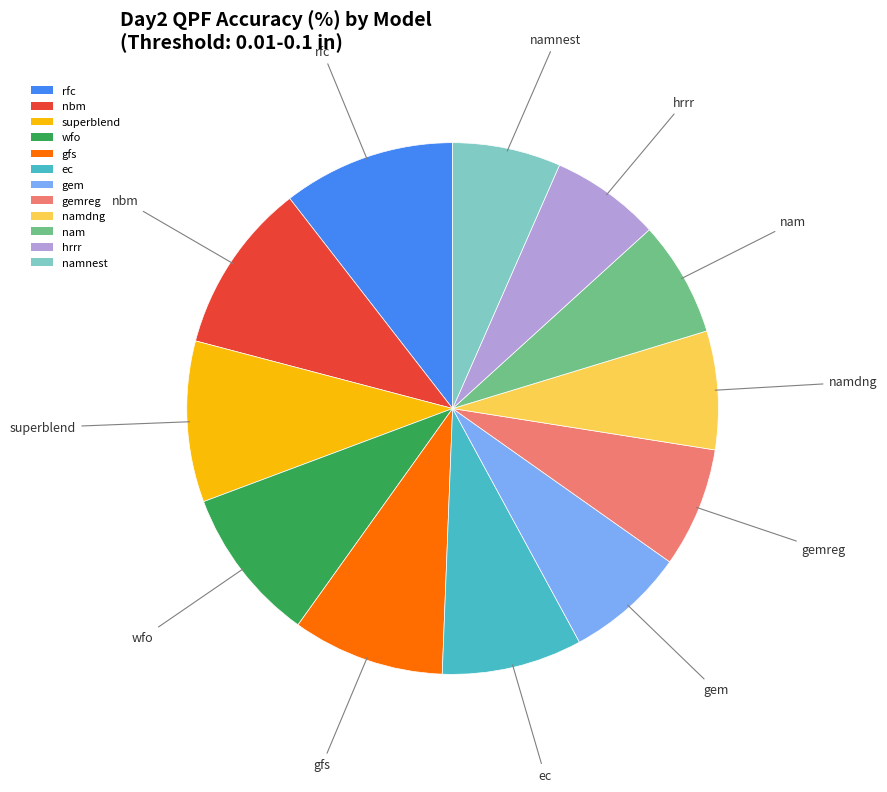

Is the sum of gfs and gemreg greater than half?

No